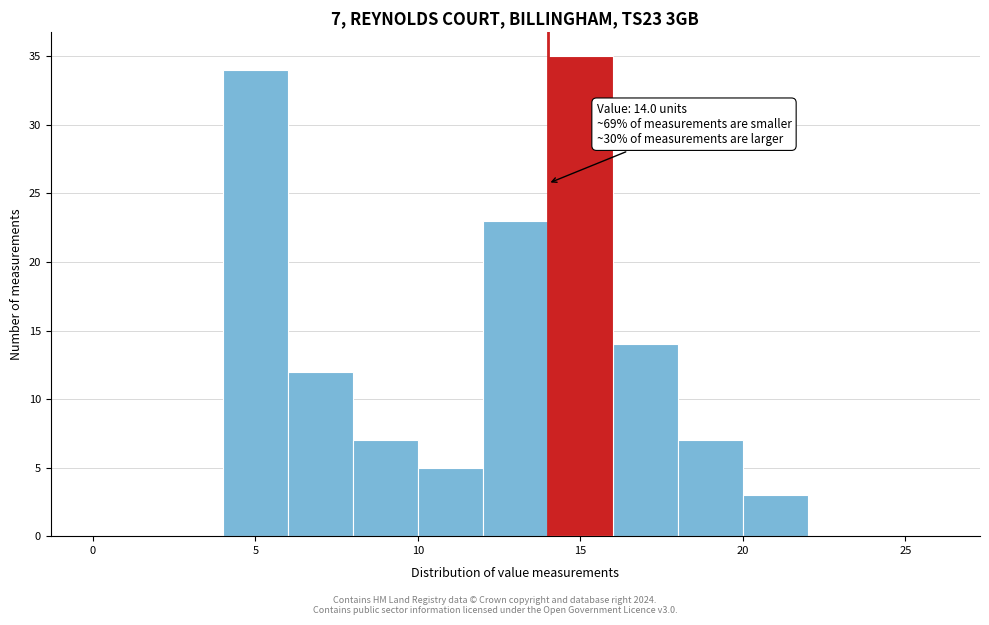

Which range on the x-axis has the tallest bar?

14 to 16